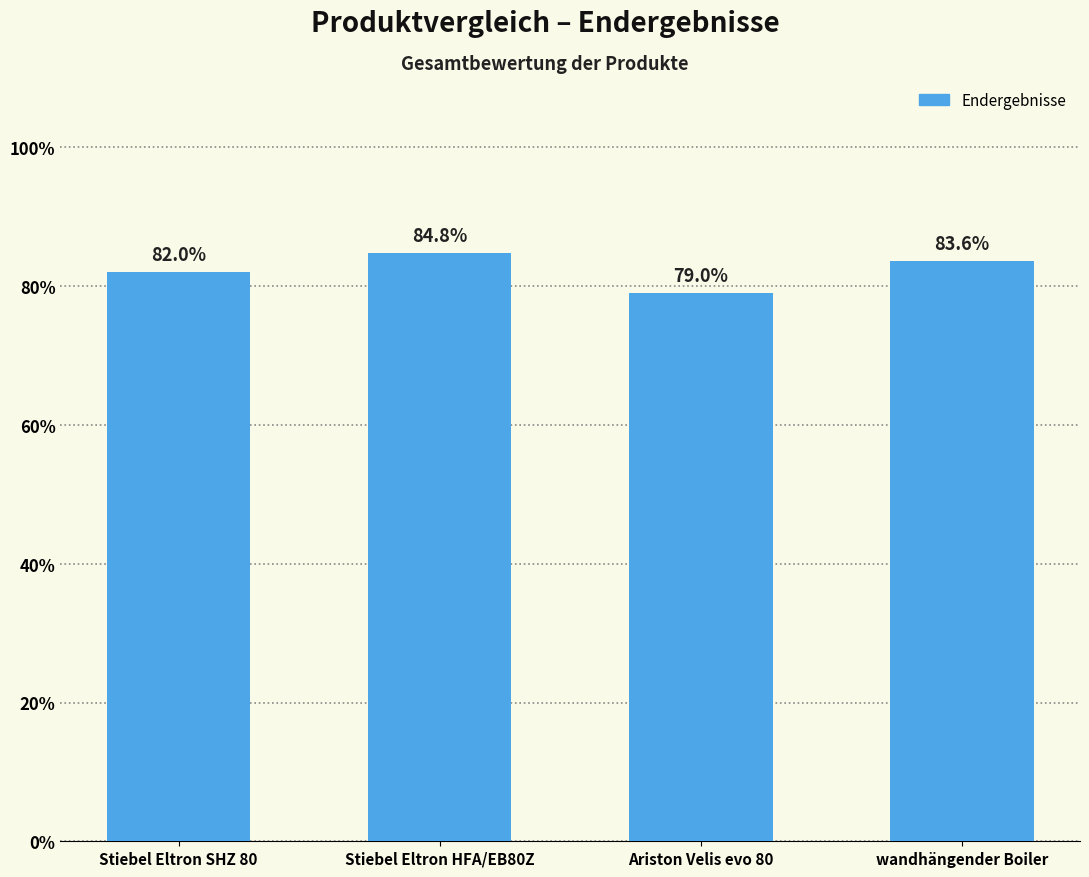

What is the ratio of the value at Stiebel Eltron SHZ 80 to the value at Ariston Velis evo 80?

1.0